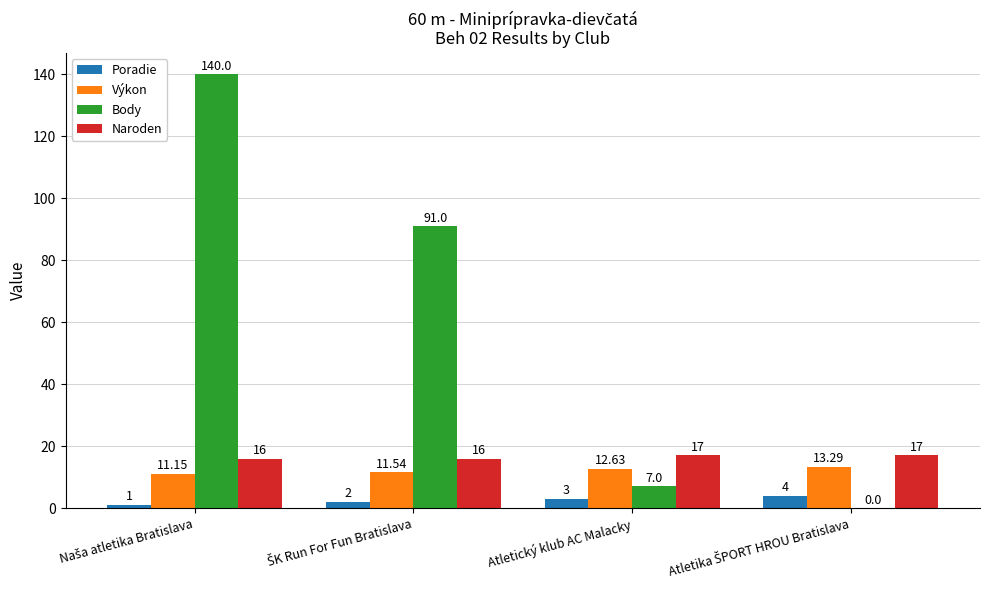

What is the sum of all Naroden values?

66.0